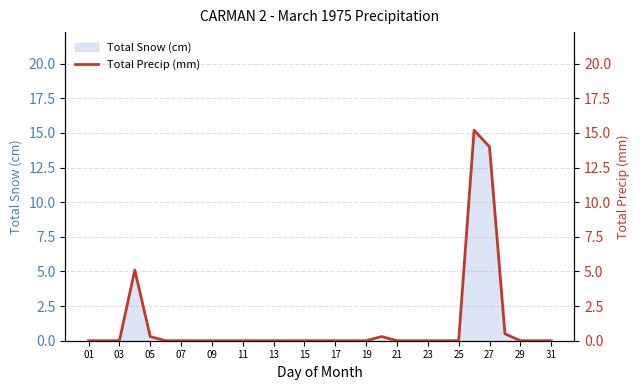

True or false: Total Snow (cm) has a value of 9.7 at 15.

False